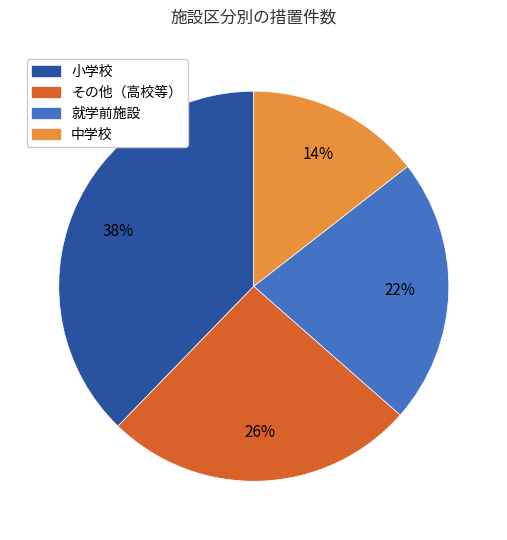

To the nearest percent, what percentage of the pie is その他（高校等）?

26%